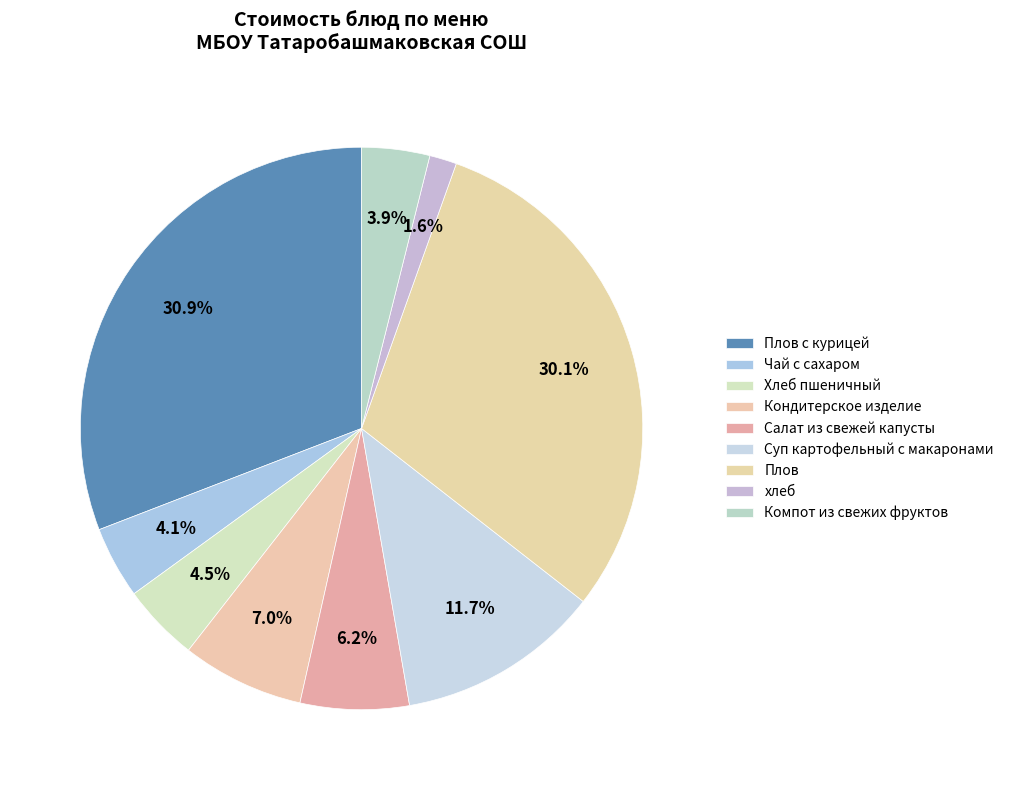

What percentage is the хлеб slice, to the nearest percent?

2%